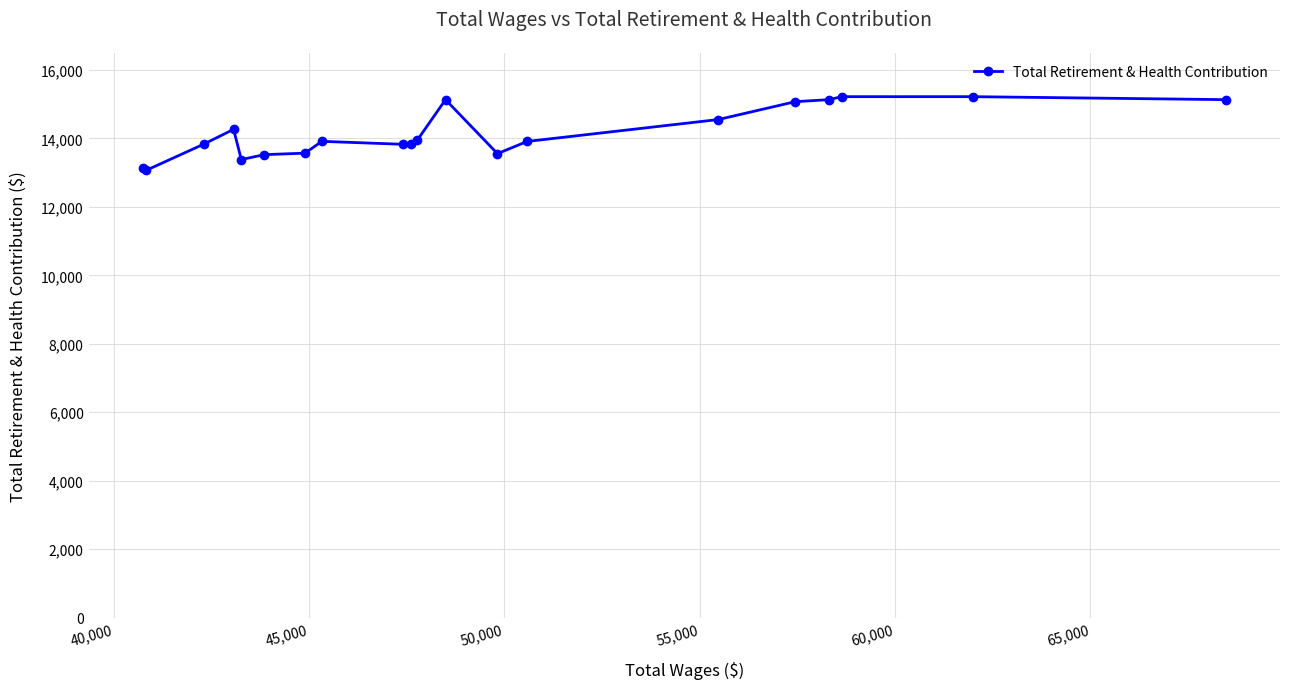

What is the smallest value displayed?

13065